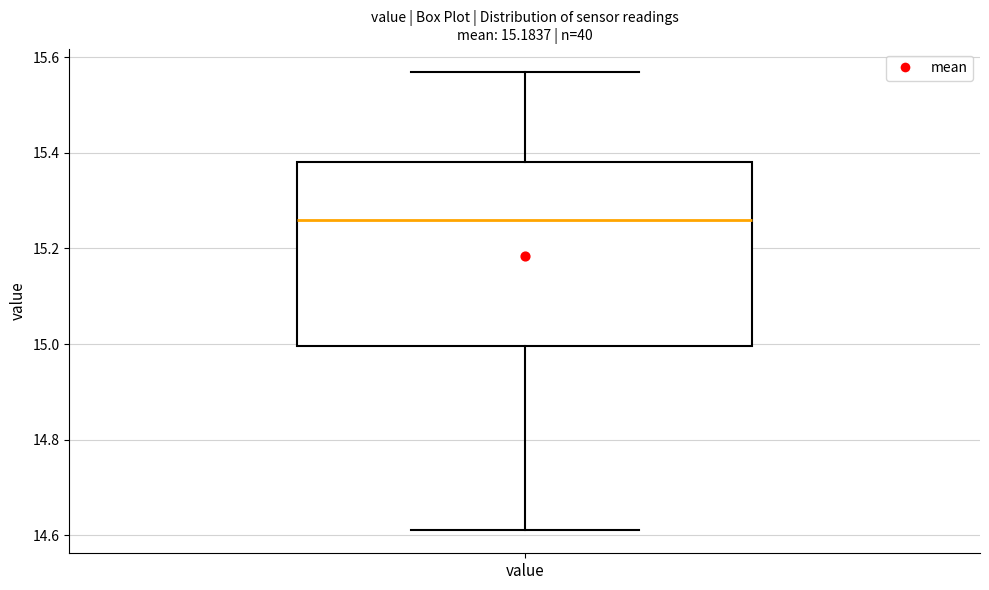

Transcribe this box plot: give where the median line is, the range the box spans, and where the two whiskers end, as read against the y-axis. The values are not printed on the chart, so give them approximately, as read against the axis.

median 15.26, box 15.00 to 15.38, whiskers 14.62 to 15.58